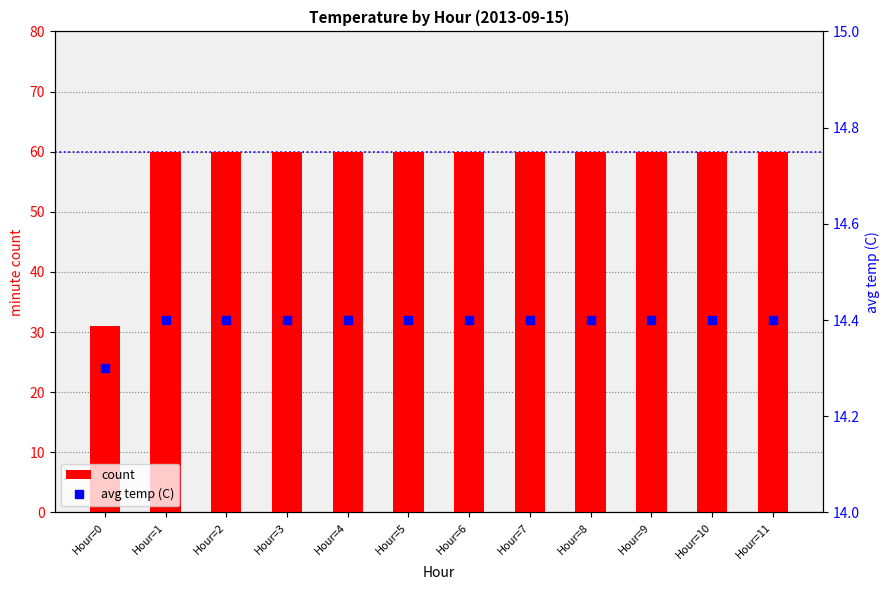

List the labels in order of count value, smallest first.

Hour=0, Hour=1, Hour=2, Hour=3, Hour=4, Hour=5, Hour=6, Hour=7, Hour=8, Hour=9, Hour=10, Hour=11